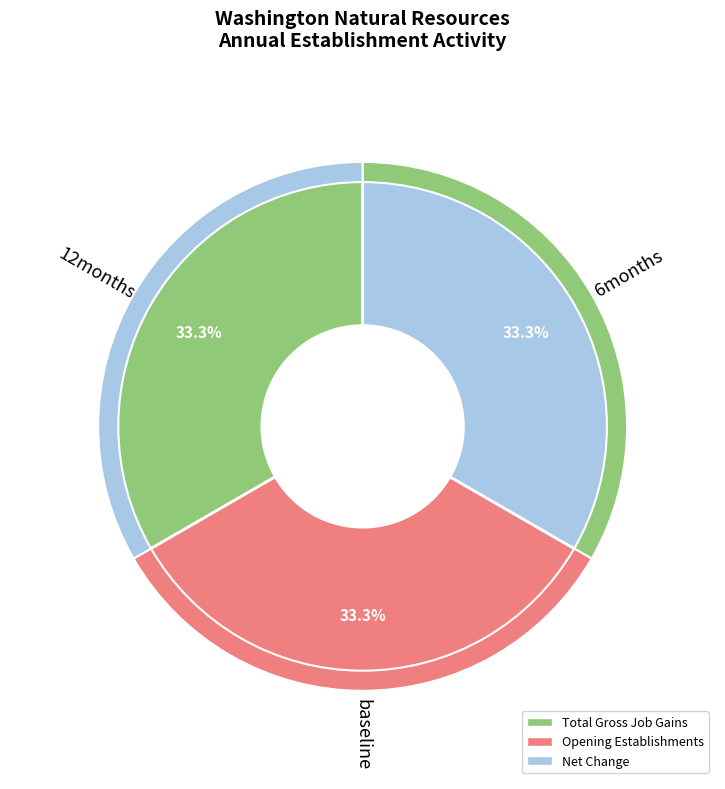

Is 25 the majority of the pie?

No